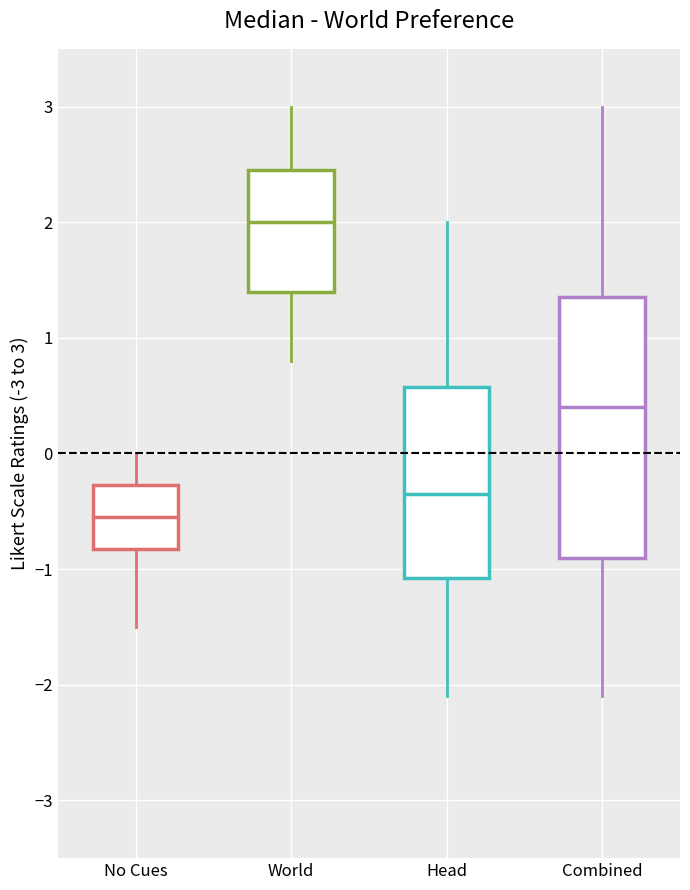

Reading left to right, transcribe this box plot: for each box, give where its median line is, the range the box spans, and where its two whiskers end, as read against the y-axis. The values are not printed on the chart, so give them approximately, as read against the axis.

No Cues: median -0.5, box -0.8 to -0.3, whiskers -1.5 to 0.0
World: median 2.0, box 1.4 to 2.5, whiskers 0.8 to 3.0
Head: median -0.3, box -1.1 to 0.6, whiskers -2.1 to 2.0
Combined: median 0.4, box -0.9 to 1.4, whiskers -2.1 to 3.0